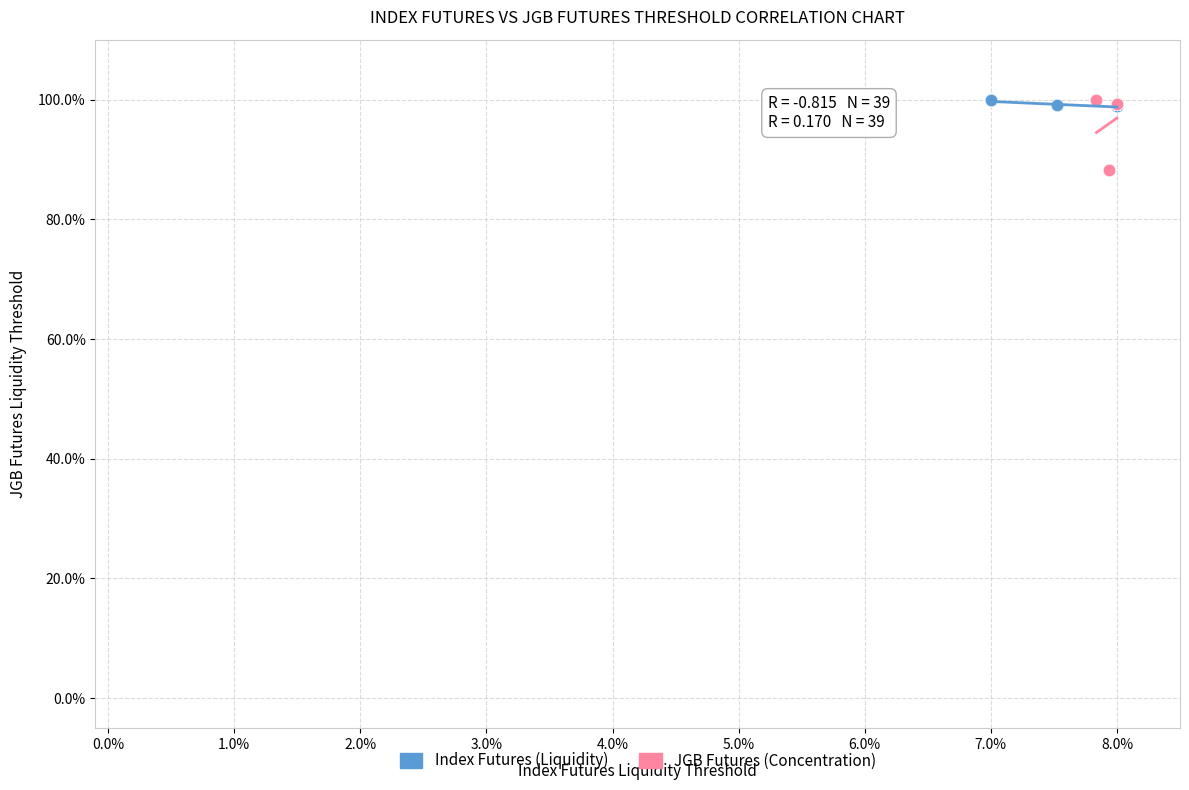

Which series has the widest spread of Y values?

JGB Futures (Concentration)